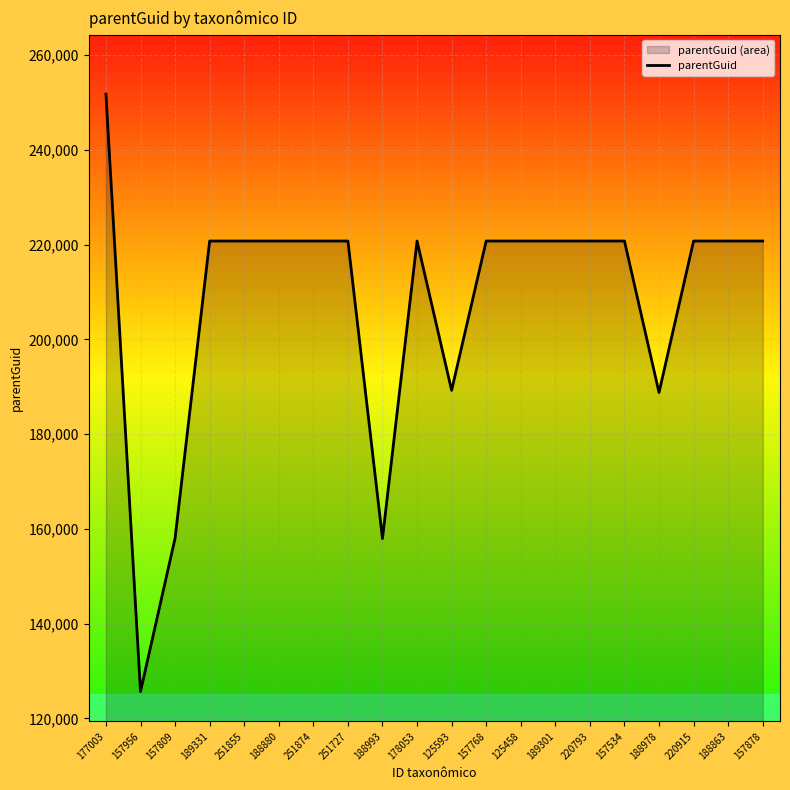

Where is the data nearest to the value 188696?

188978